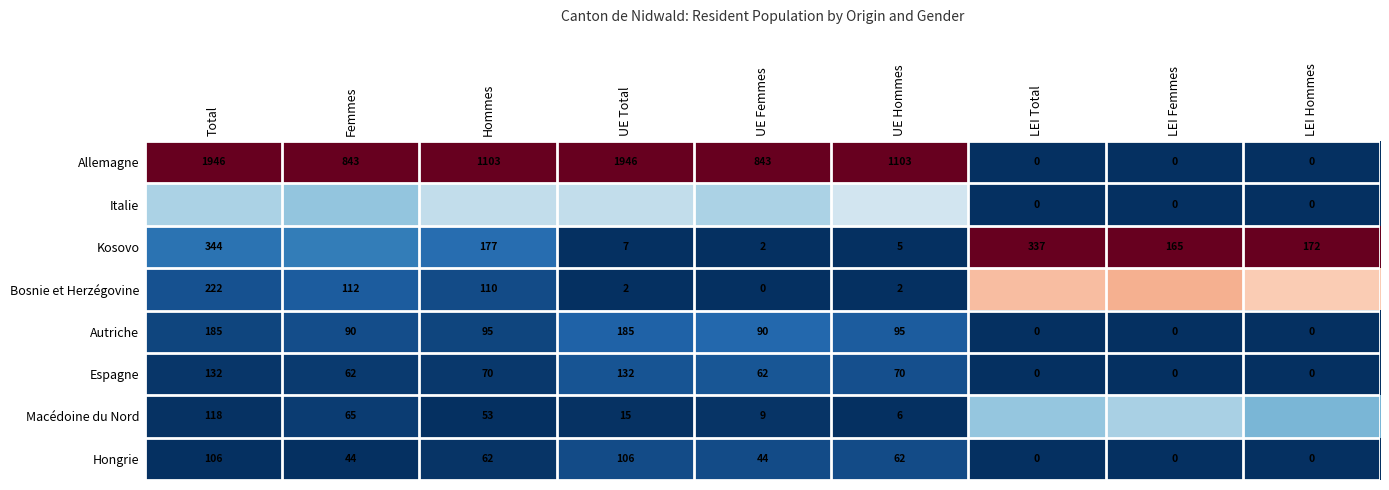

Is the value of Allemagne at LEI Hommes greater than the value of Hongrie at Hommes?

No